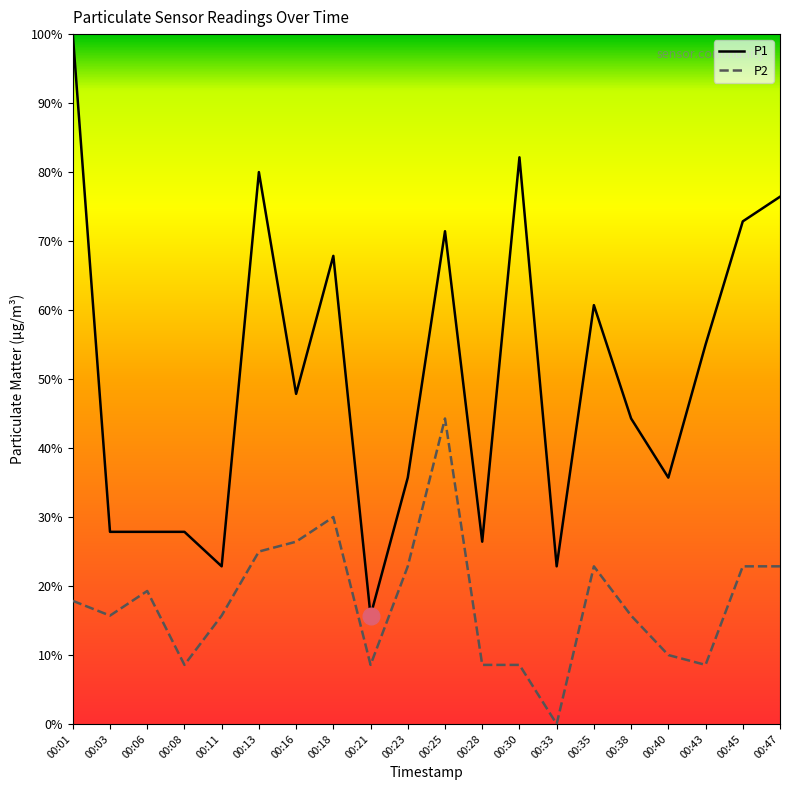

At 00:01, list the series in order from smallest to largest.

P2, P1